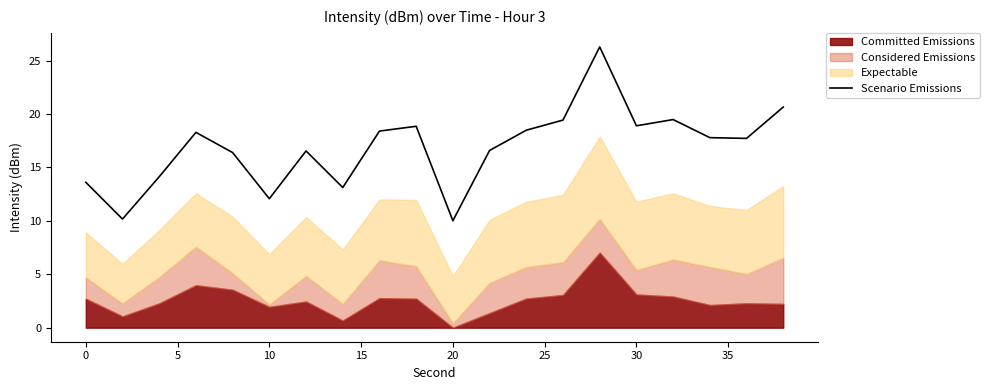

Is it true that the value at 18 is 7.4?

False